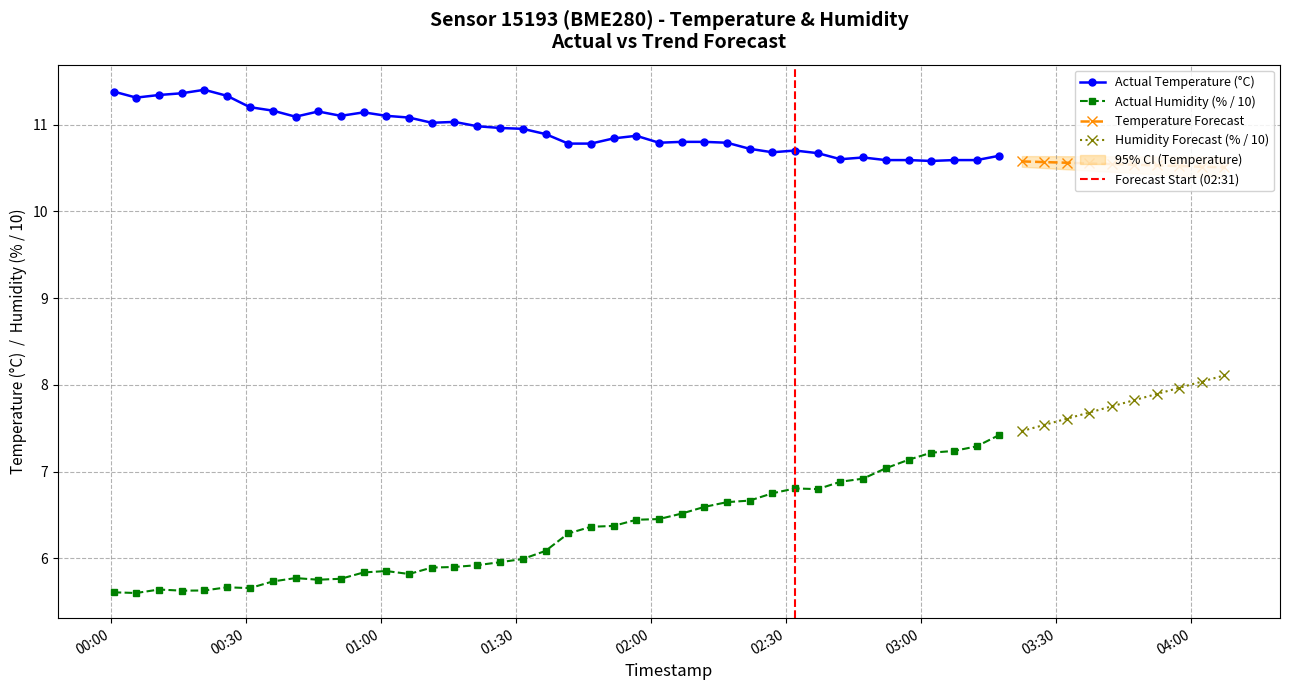

What is the value of the Actual Humidity (% / 10) point at the 18th from the left?

6.0